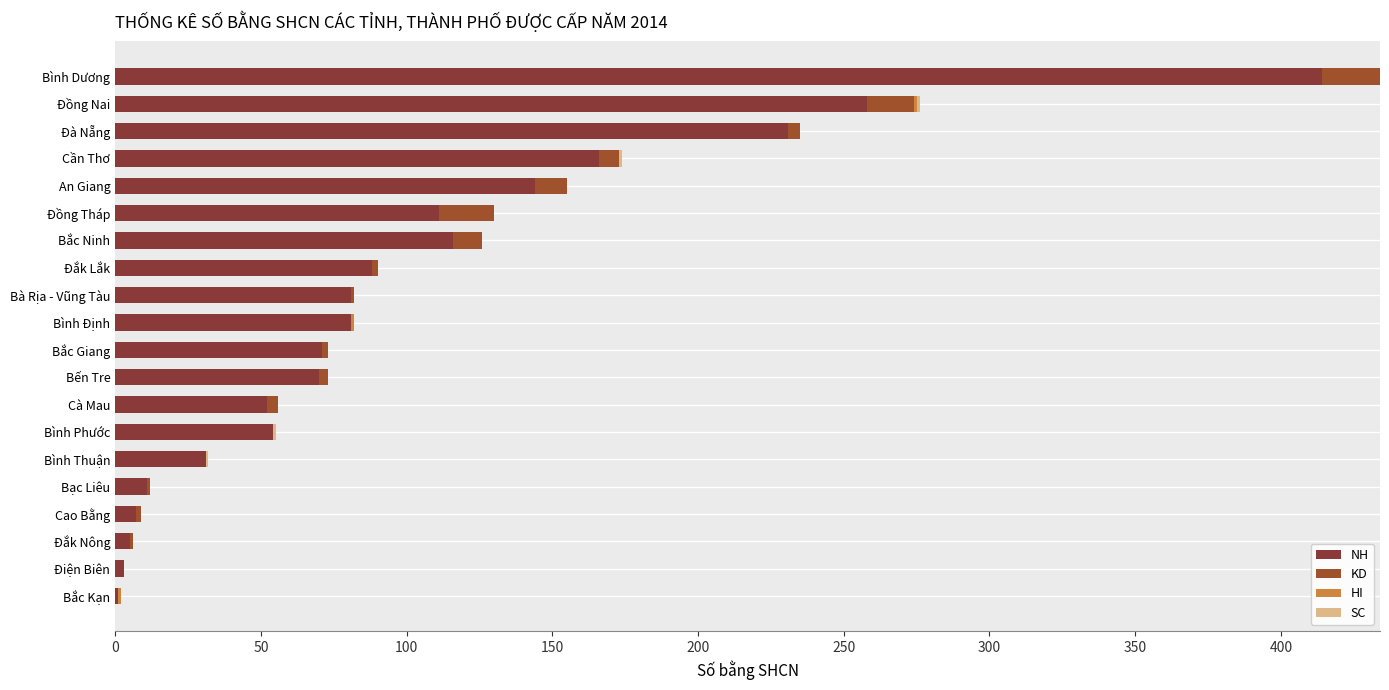

What is the average value of the KD series?

5